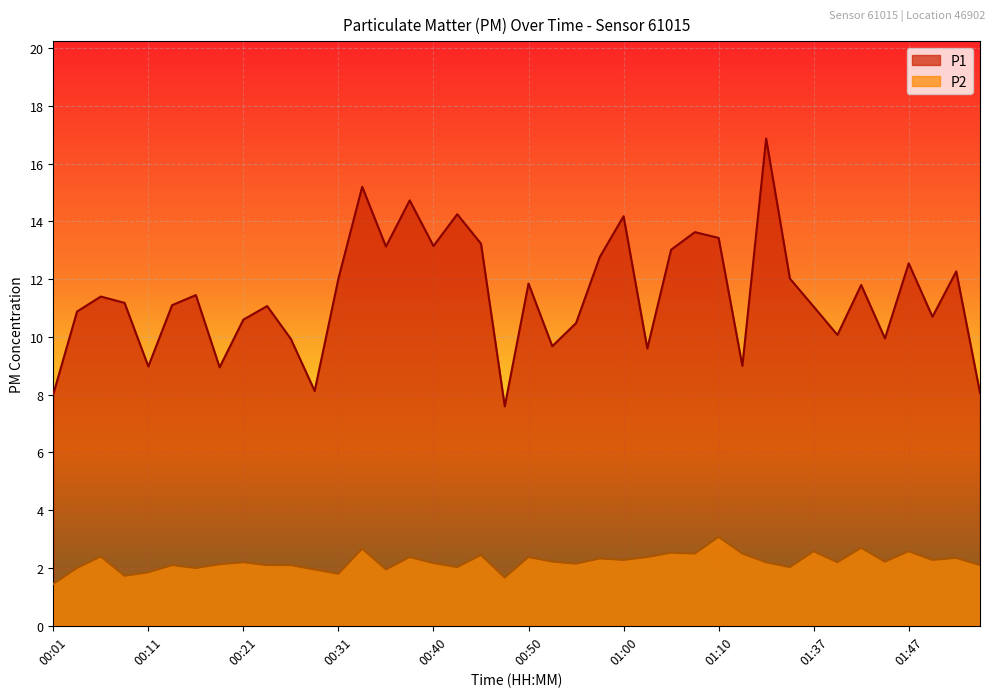

The P1 series shows 12.0 at 01:34. True or false?

True